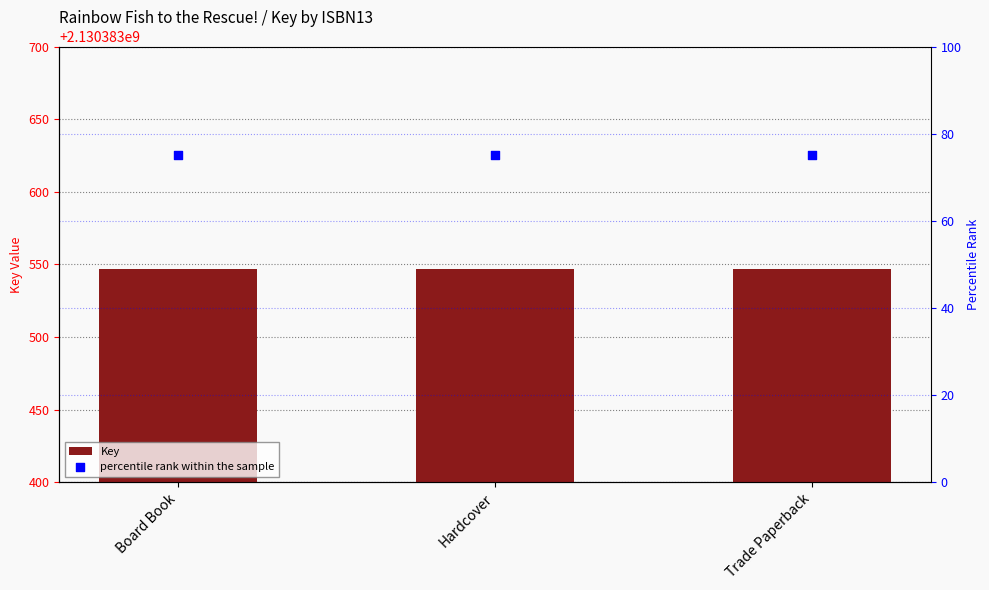

Which series contains the lowest Y value?

percentile rank within the sample